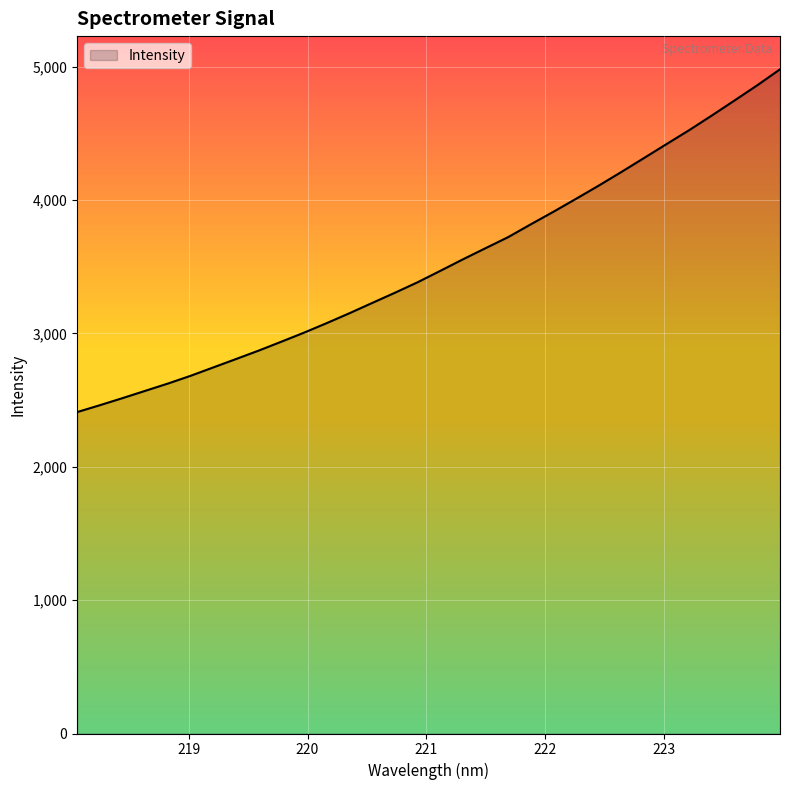

Does the chart display data point markers on the line(s)?

No